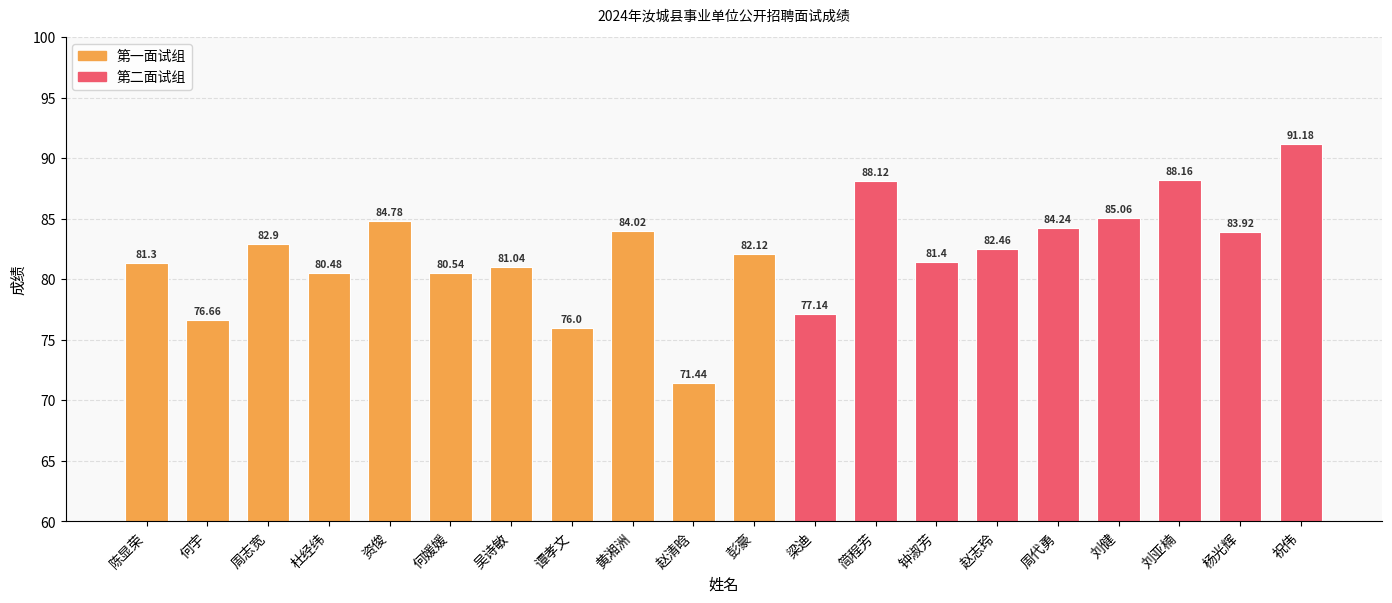

Does the chart contain any negative values?

No